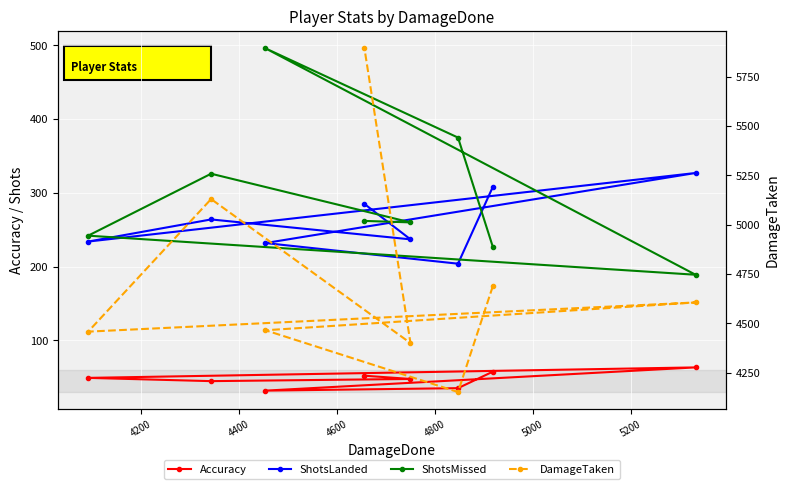

What are all the series names shown in the legend?

Accuracy, ShotsLanded, ShotsMissed, DamageTaken